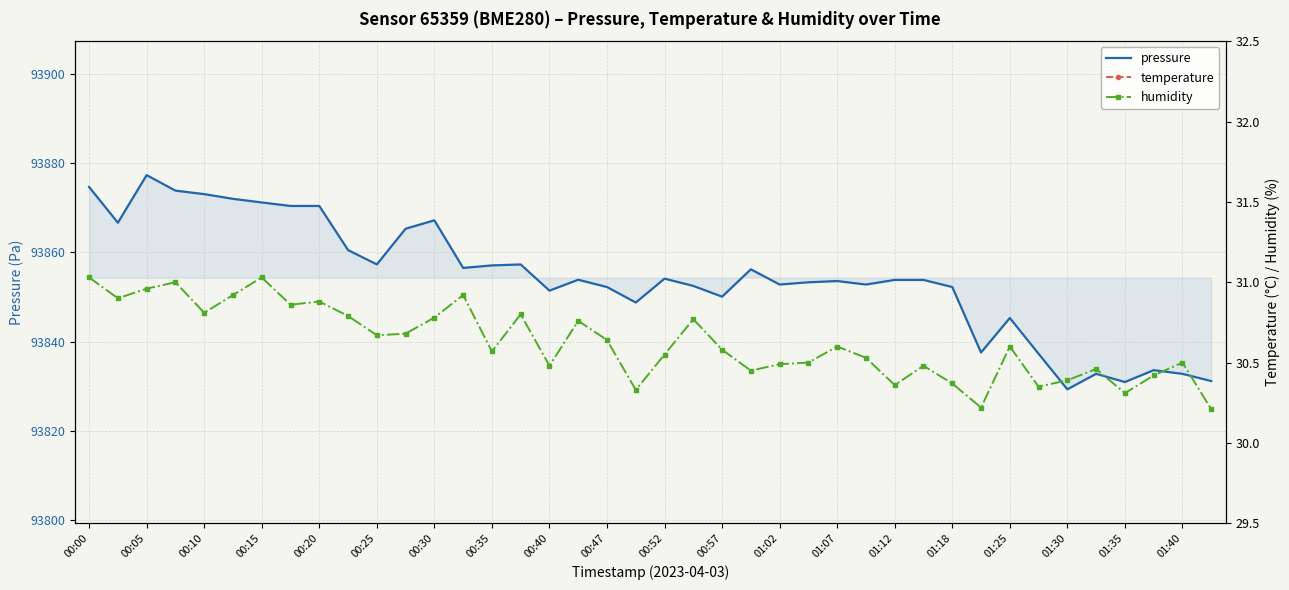

What are all the series names shown in the legend?

pressure, temperature, humidity